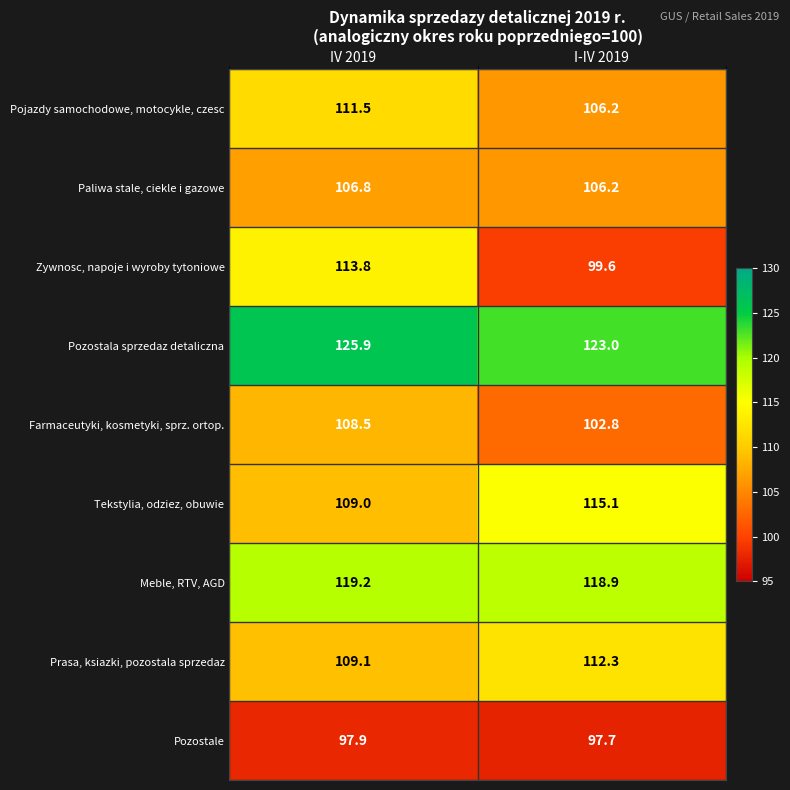

Is it true that Paliwa stale, ciekle i gazowe equals 37.4 at I-IV 2019?

False